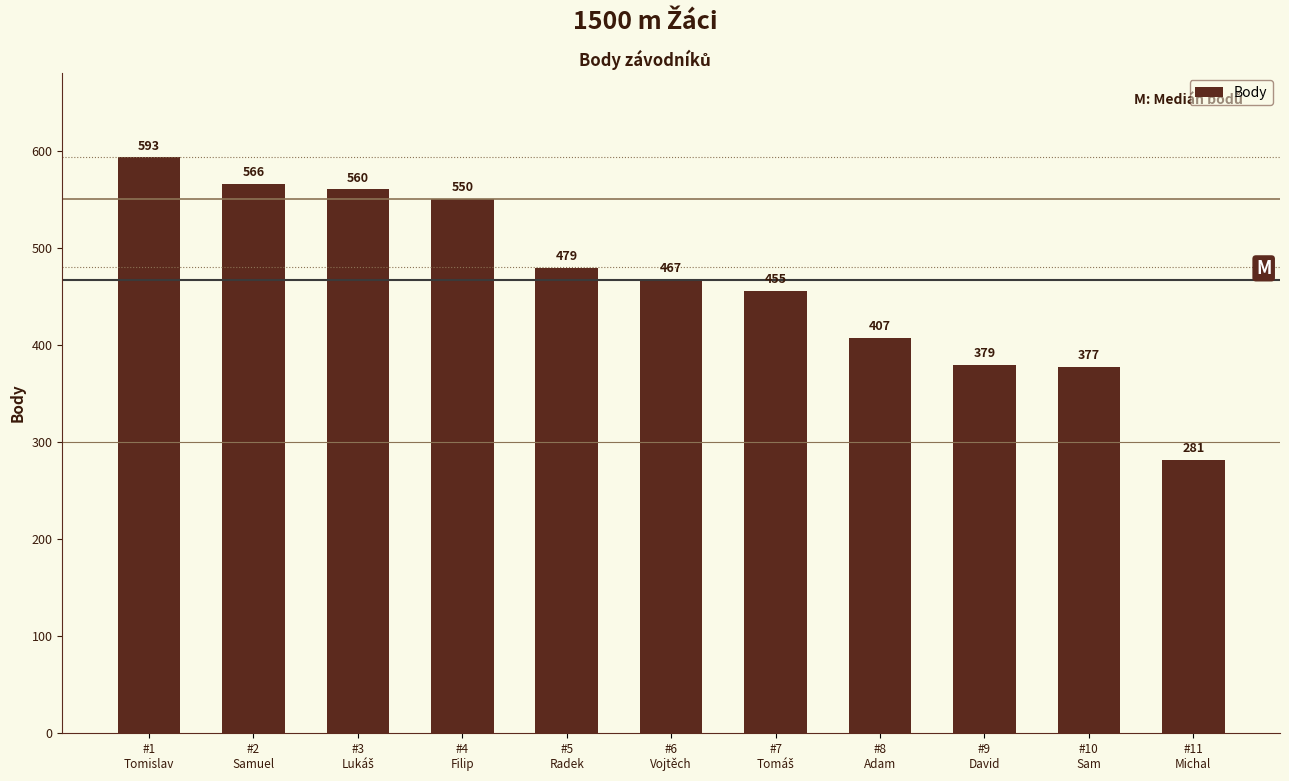

What is the average value?

465